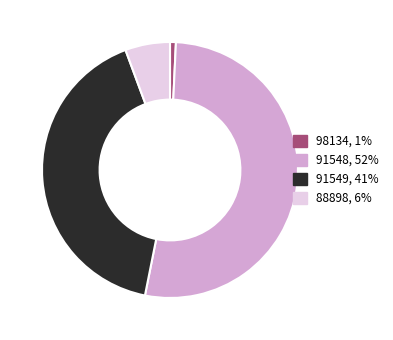

Which category has the smallest portion of the pie?

98134